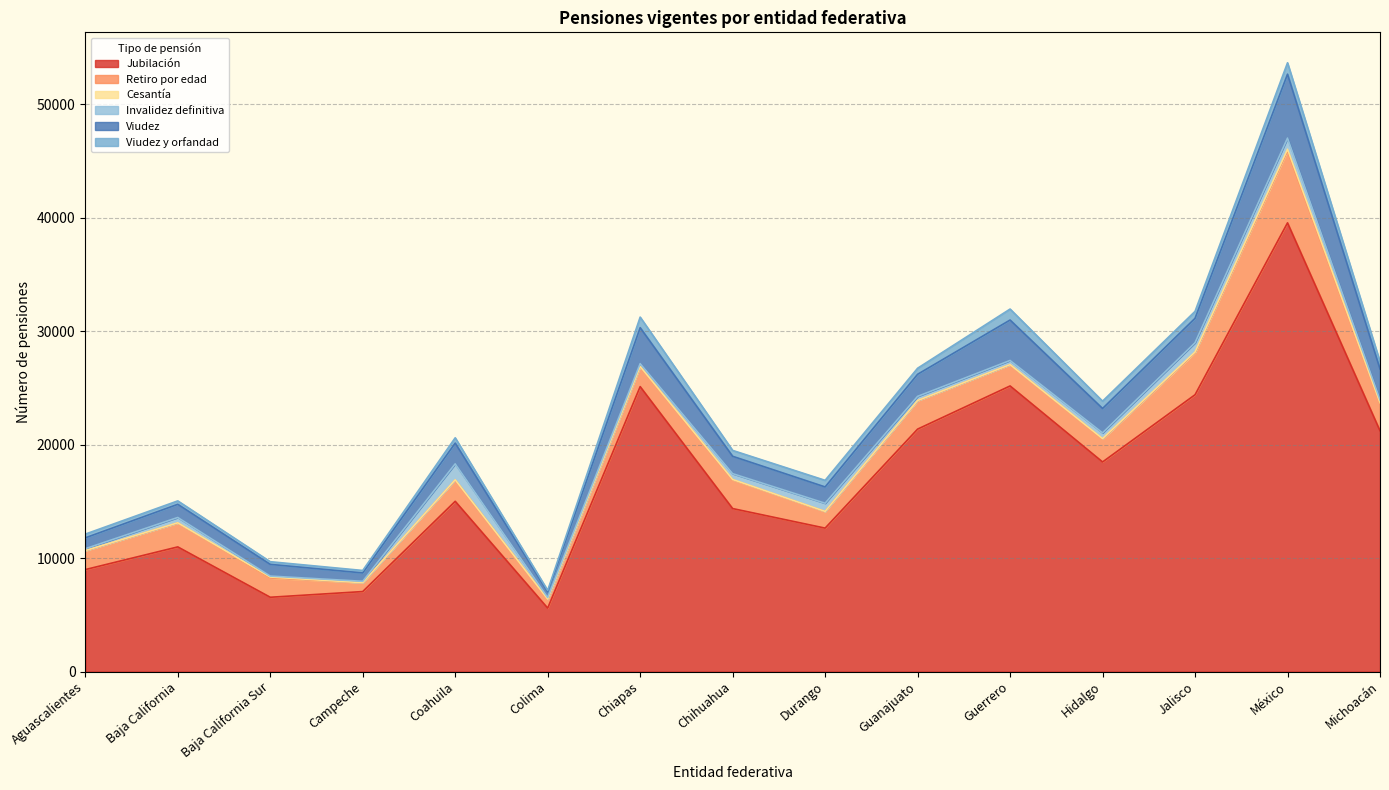

In Jubilación, how many points are higher than both neighbors (excluding endpoints)?

5